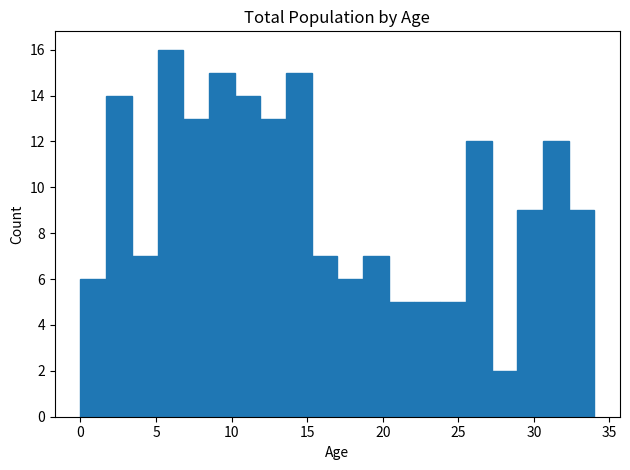

Around what value on the x-axis is the tallest bar? Give the approximate position of its centre, as read against the axis.

6.0